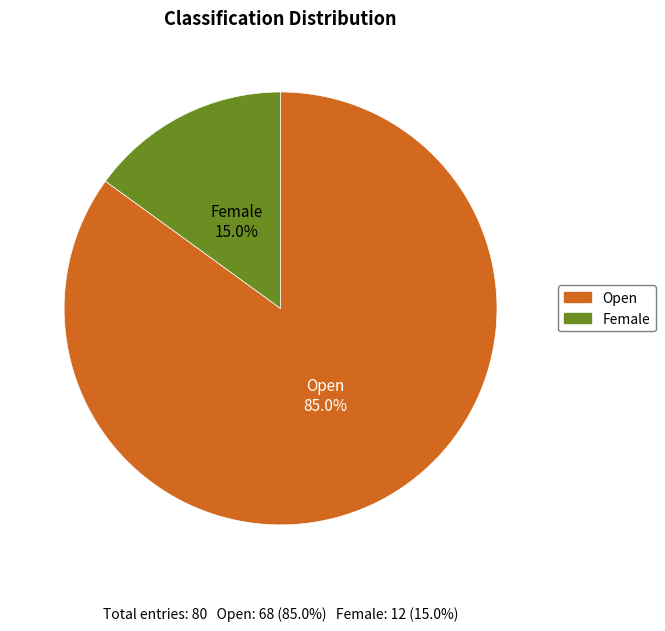

Between Open and Female, which is larger?

Open